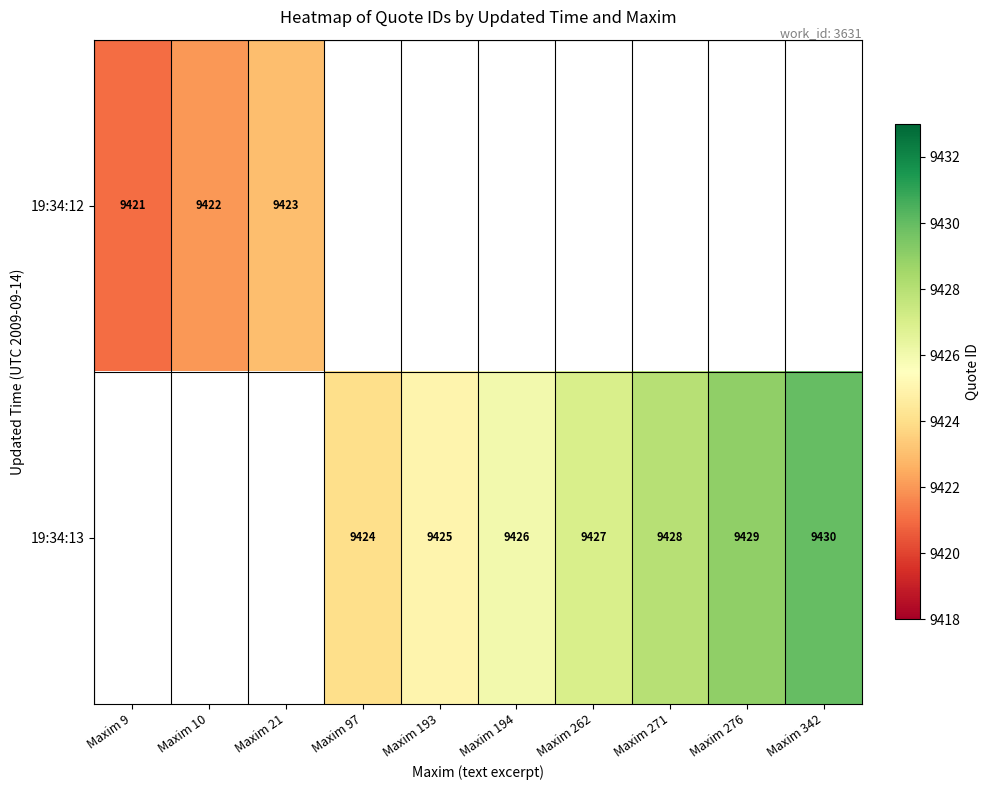

True or false: 19:34:13 has a value of 9429 at Maxim 276.

True